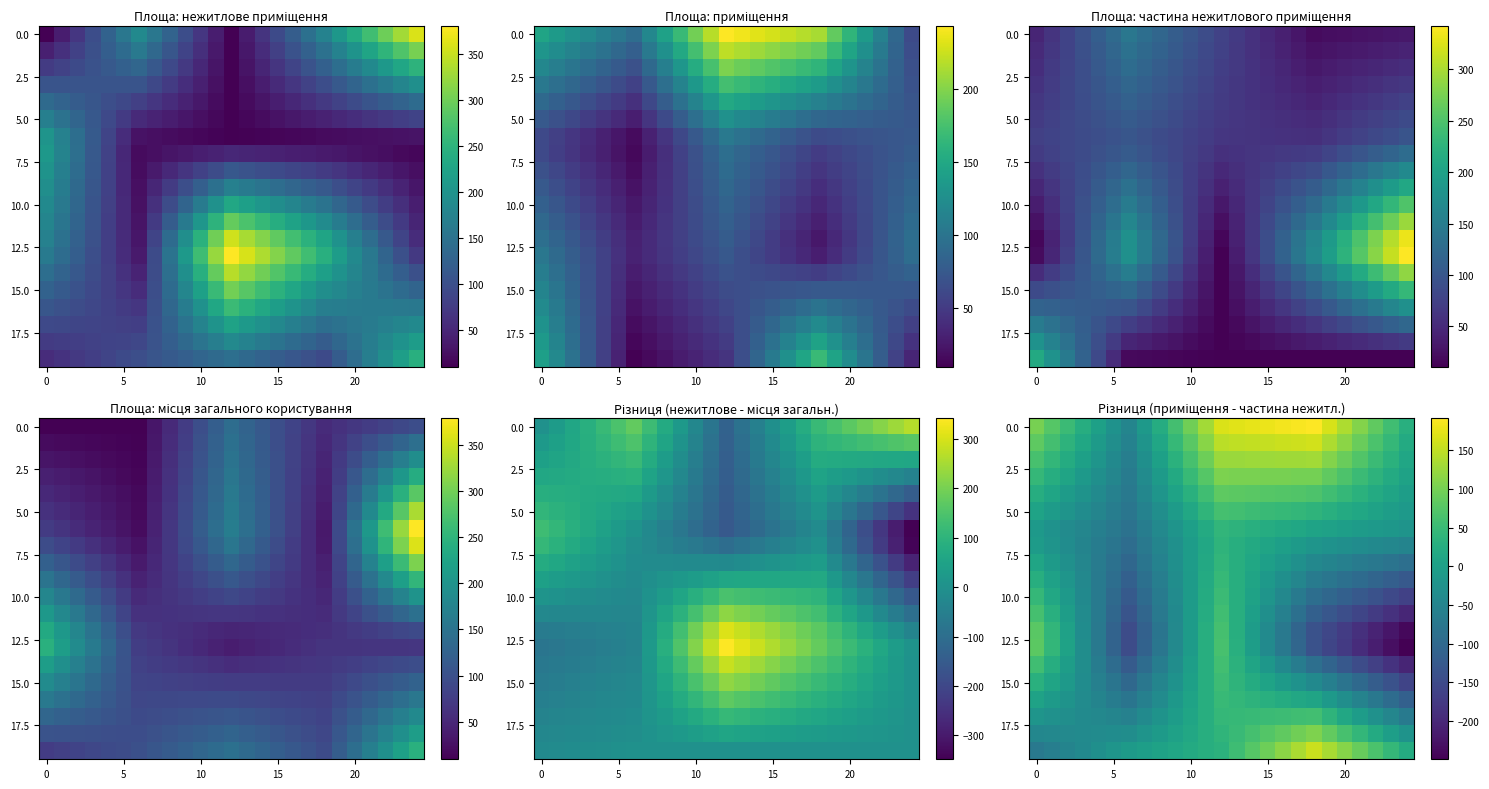

What is the total value across all series at 21?

-671.0